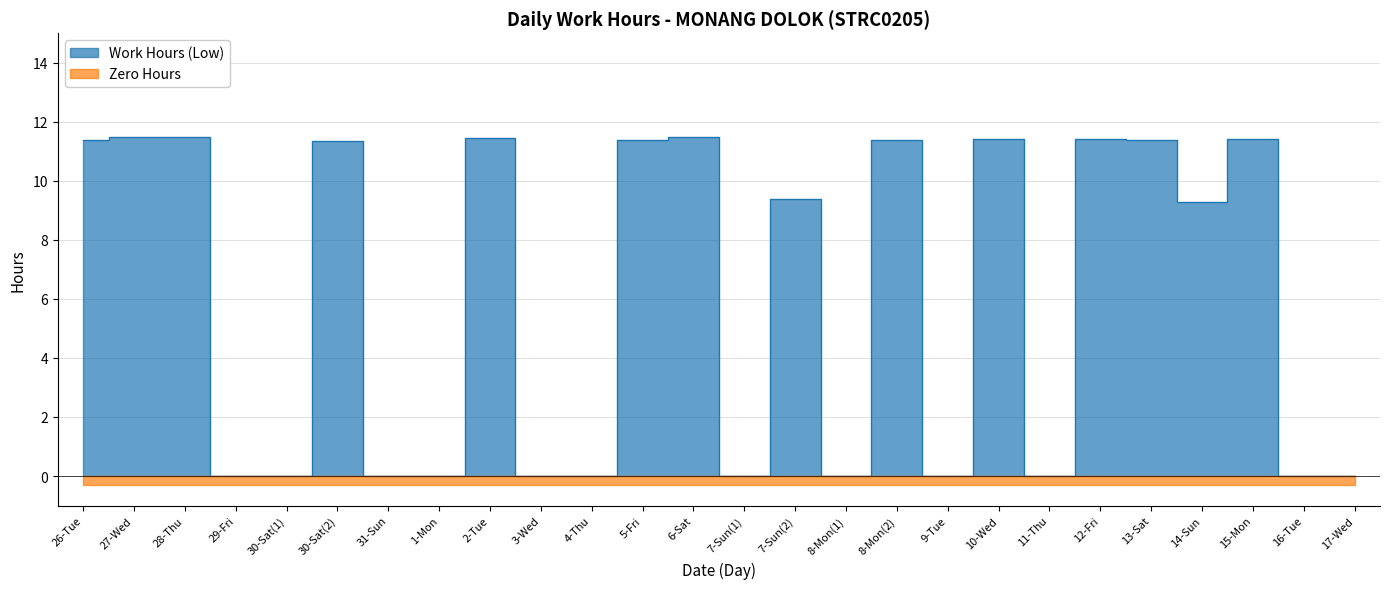

Reading right to left, transcribe all the data shown in this chart.

0.0	0.0	11.4	9.3	11.4	11.4	0.0	11.4	0.0	11.4	0.0	9.4	0.0	11.5	11.4	0.0	0.0	11.5	0.0	0.0	11.3	0.0	0.0	11.5	11.5	11.4